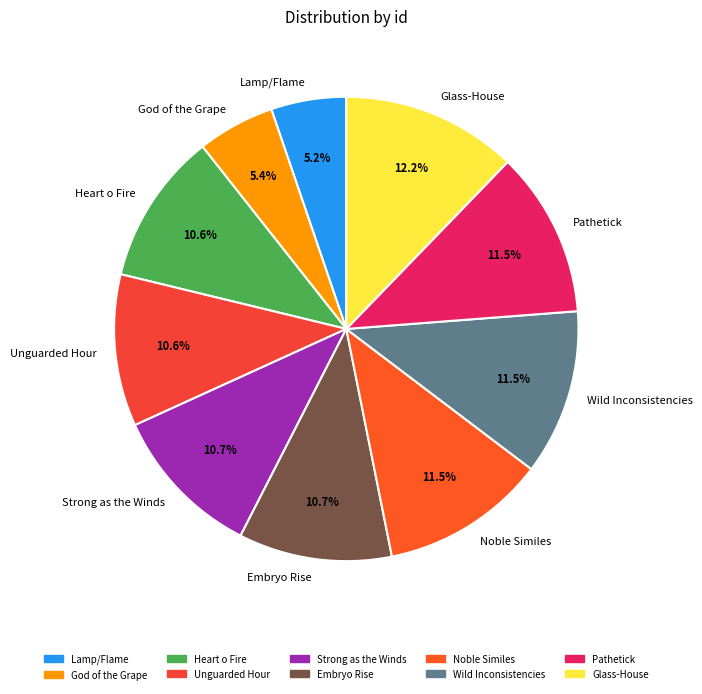

Which category has the biggest portion of the pie?

Glass-House